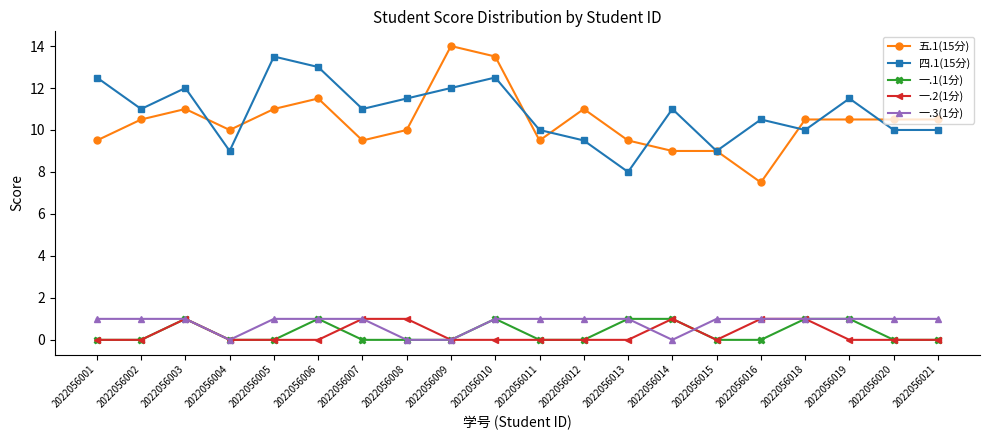

At which category does the chart reach its peak across all series?

2022056009